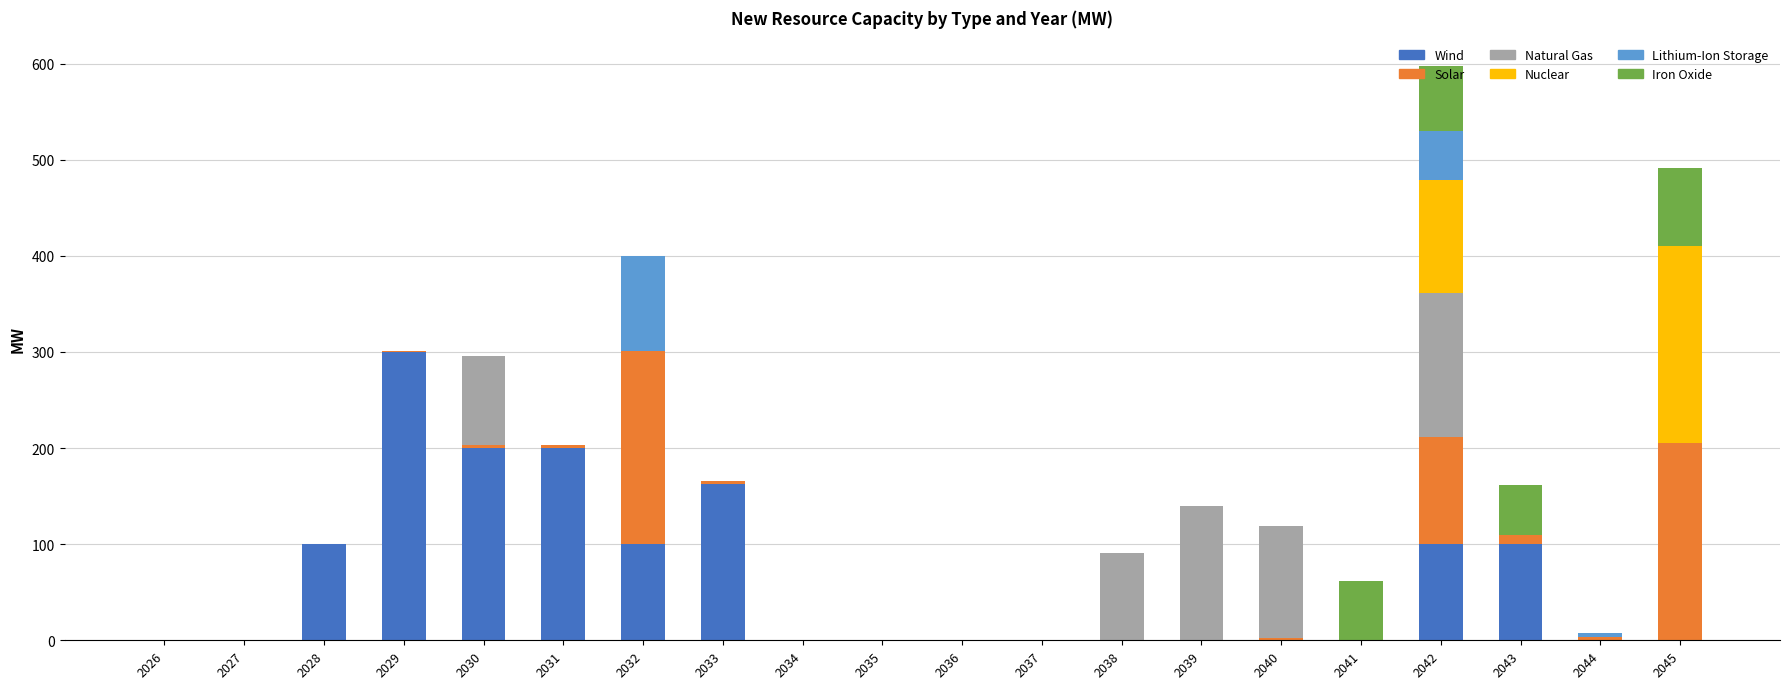

At which label does Wind reach its peak?

2029